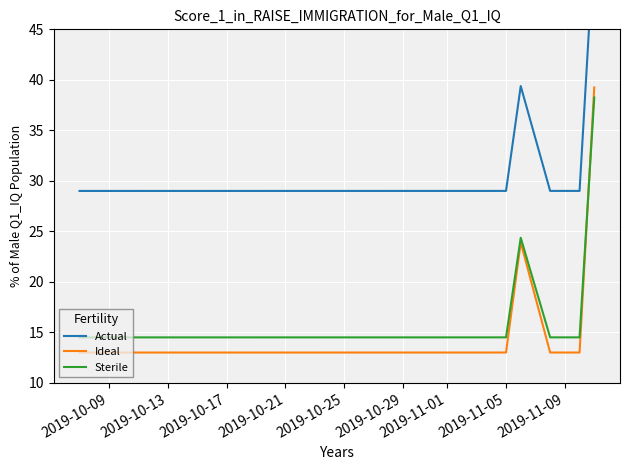

What is the value of the Sterile point at the 4th from the left?

14.5